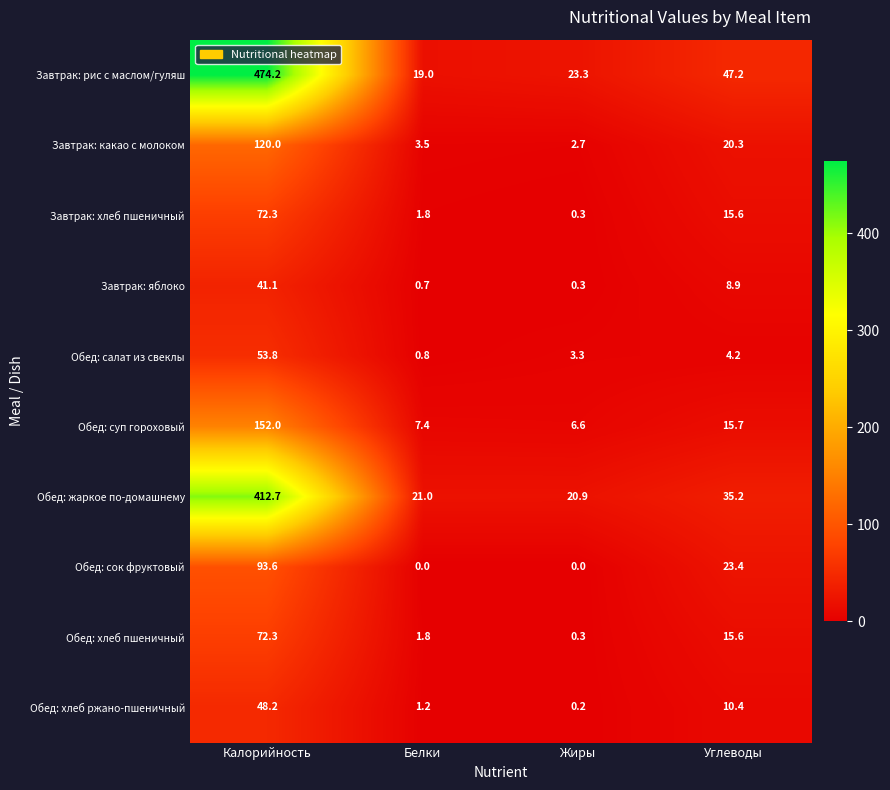

At how many categories does at least one series exceed 220?

1